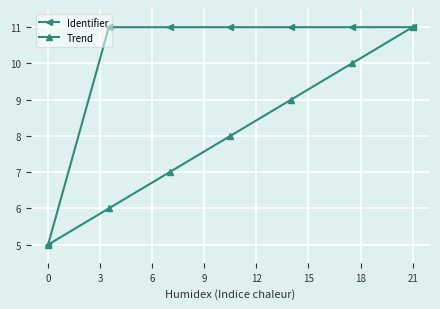

List the series in order of their overall mean, highest first.

Identifier, Trend